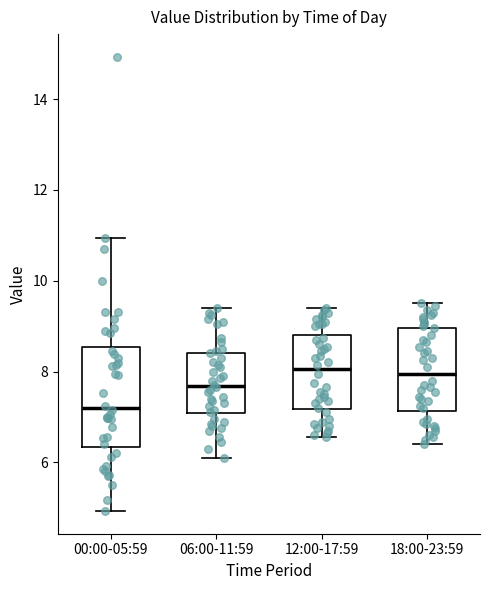

Comparing the boxes themselves (not the whiskers), which one is the tallest?

00:00-05:59